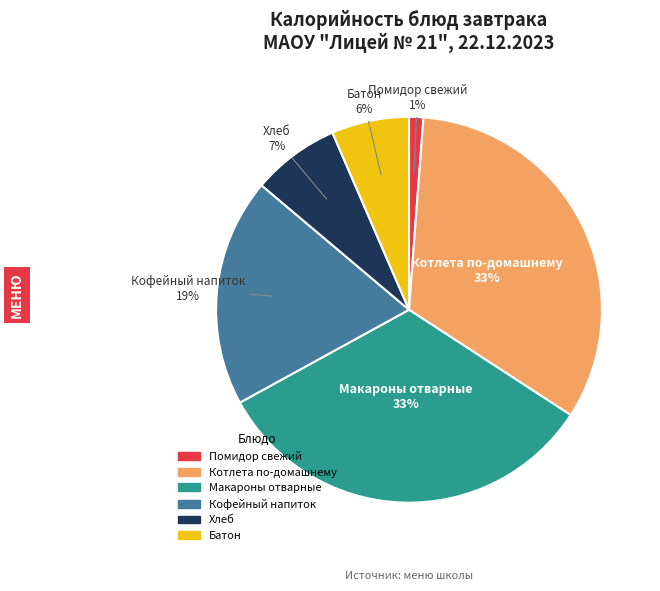

Which has a higher value, Хлеб or Кофейный напиток?

Кофейный напиток